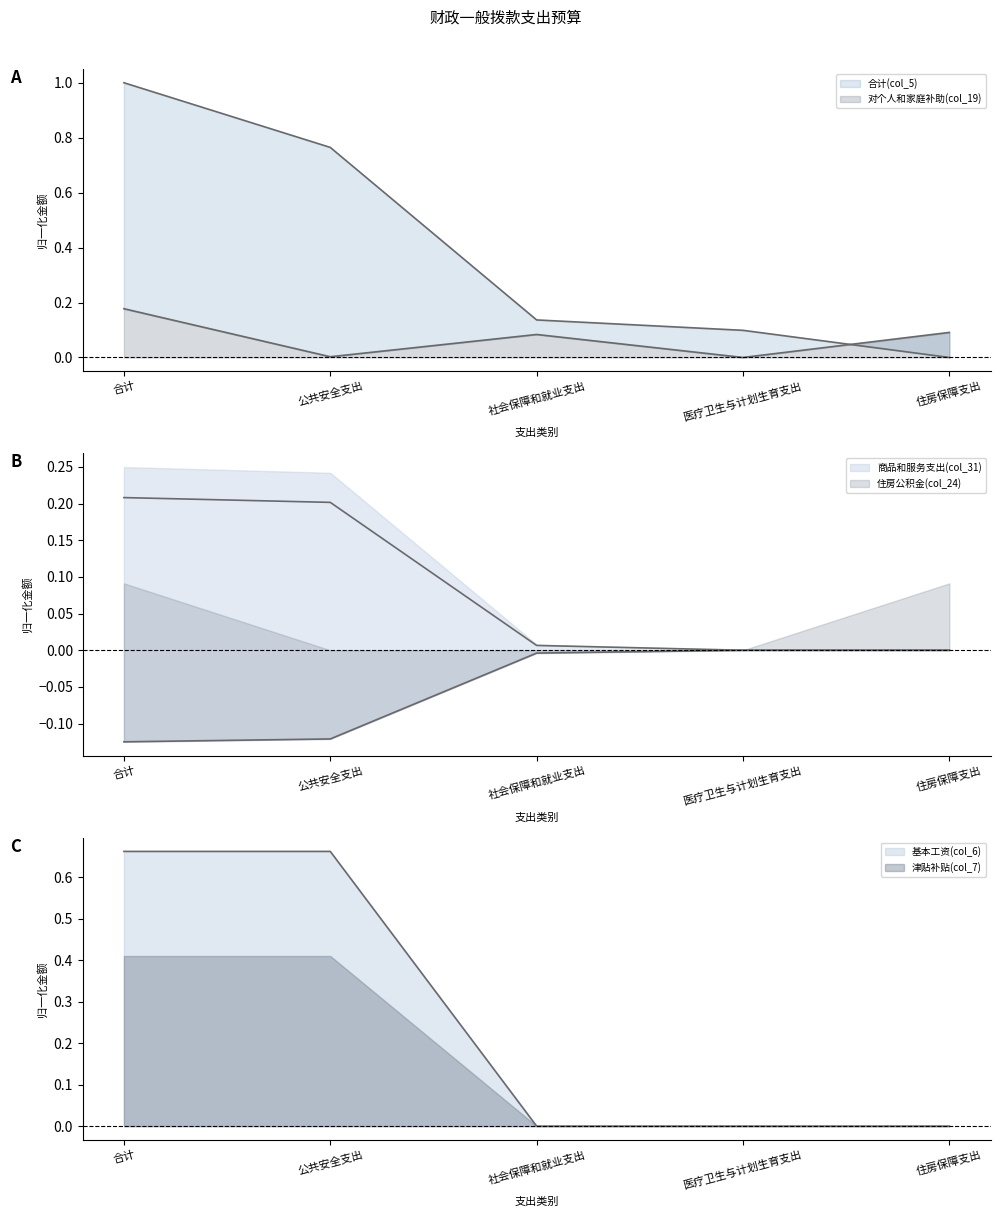

What is the label of the 3rd point from the left?

社会保障和就业支出